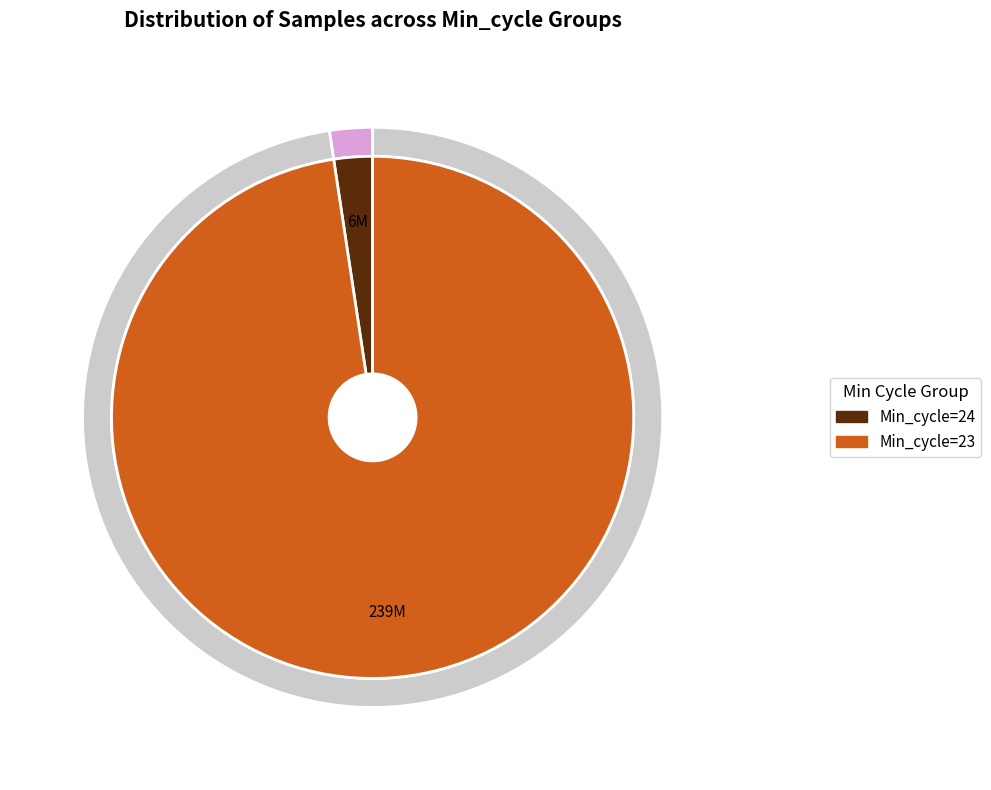

Does 23 represent more than half of the total?

No